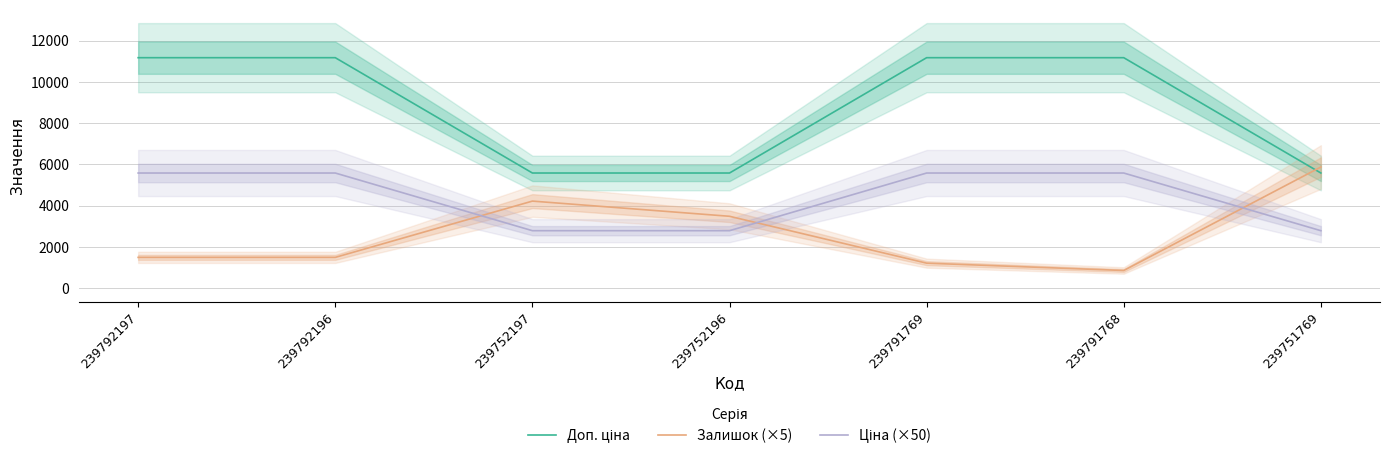

What is the difference between the maximum and second lowest values in the Доп. ціна series?

5584.0